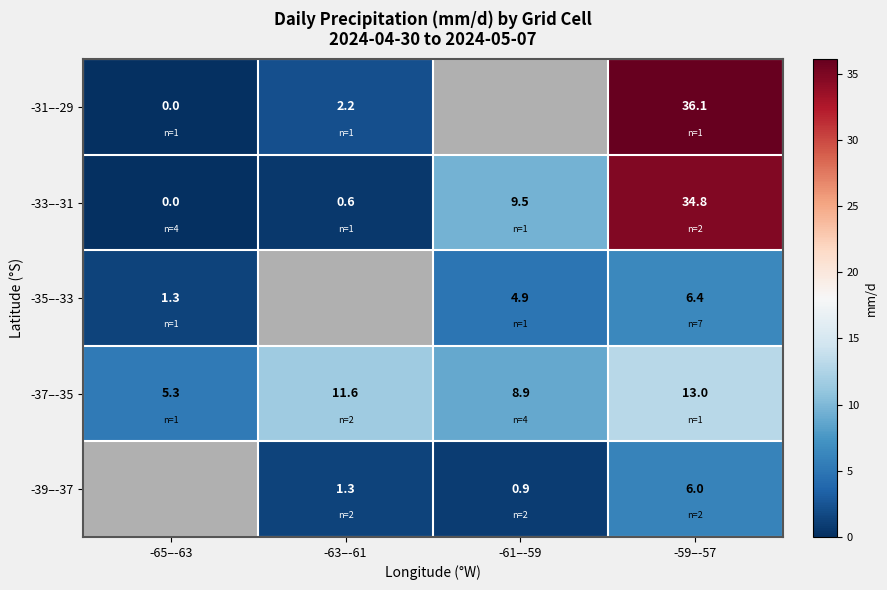

Which category has the lowest value in the -33–-31 series?

-65–-63